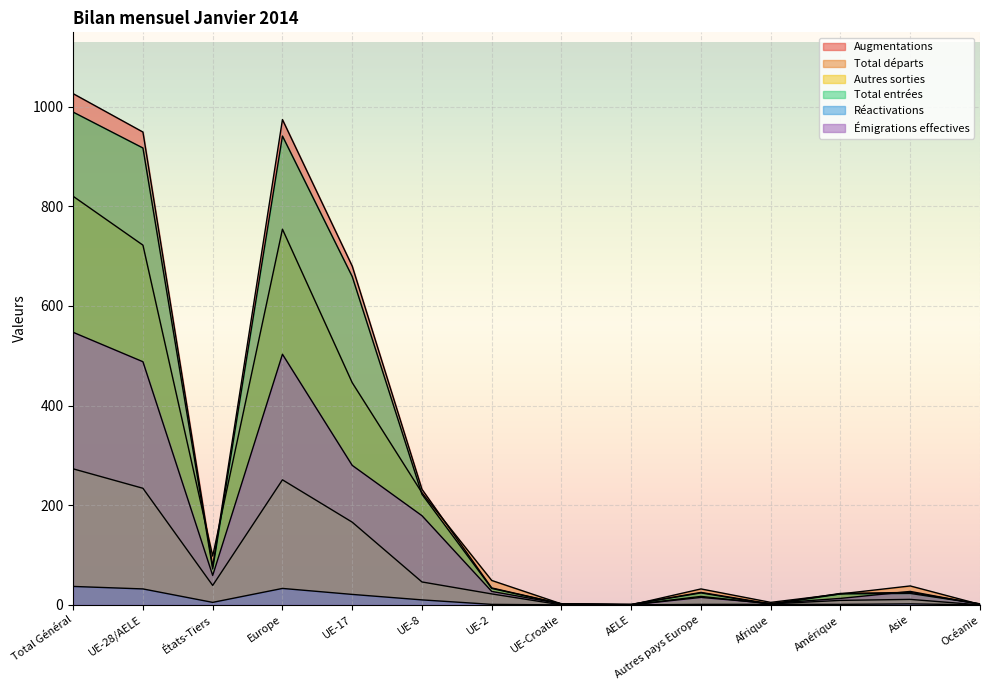

Is it true that Réactivations equals 1 at Amérique?

True